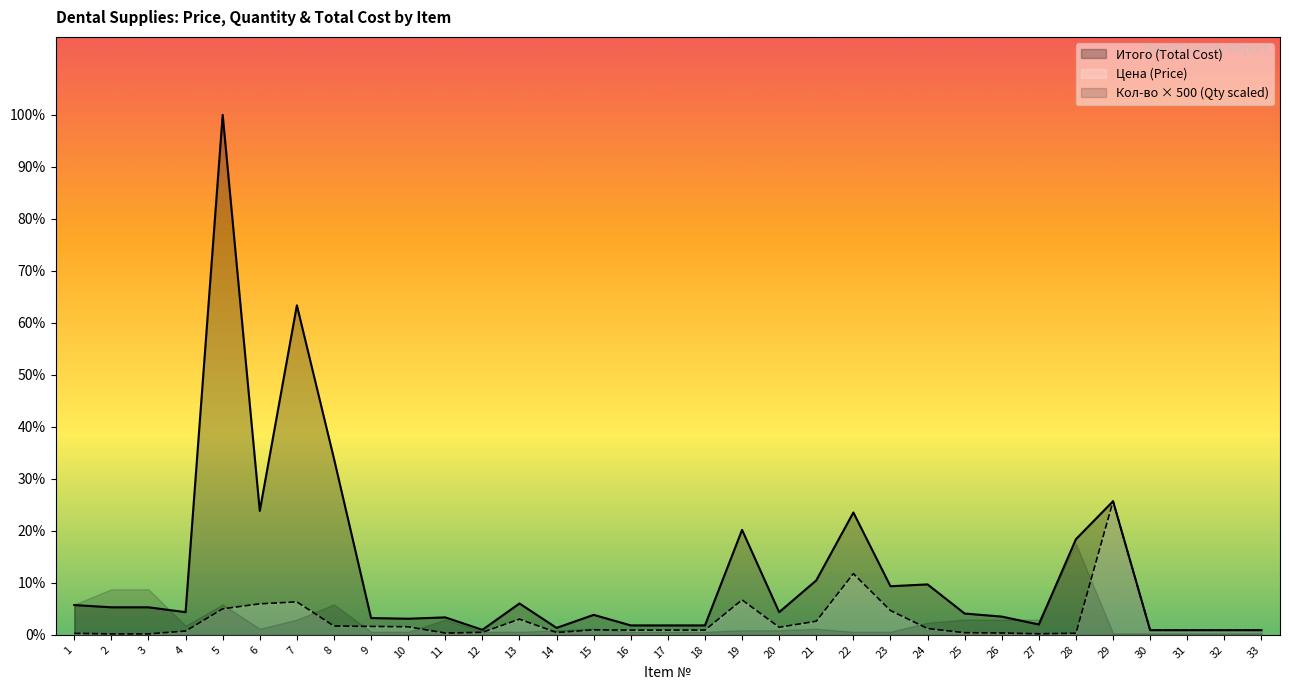

Between 26 and 27, which series saw the biggest shift?

Итого (Total Cost)